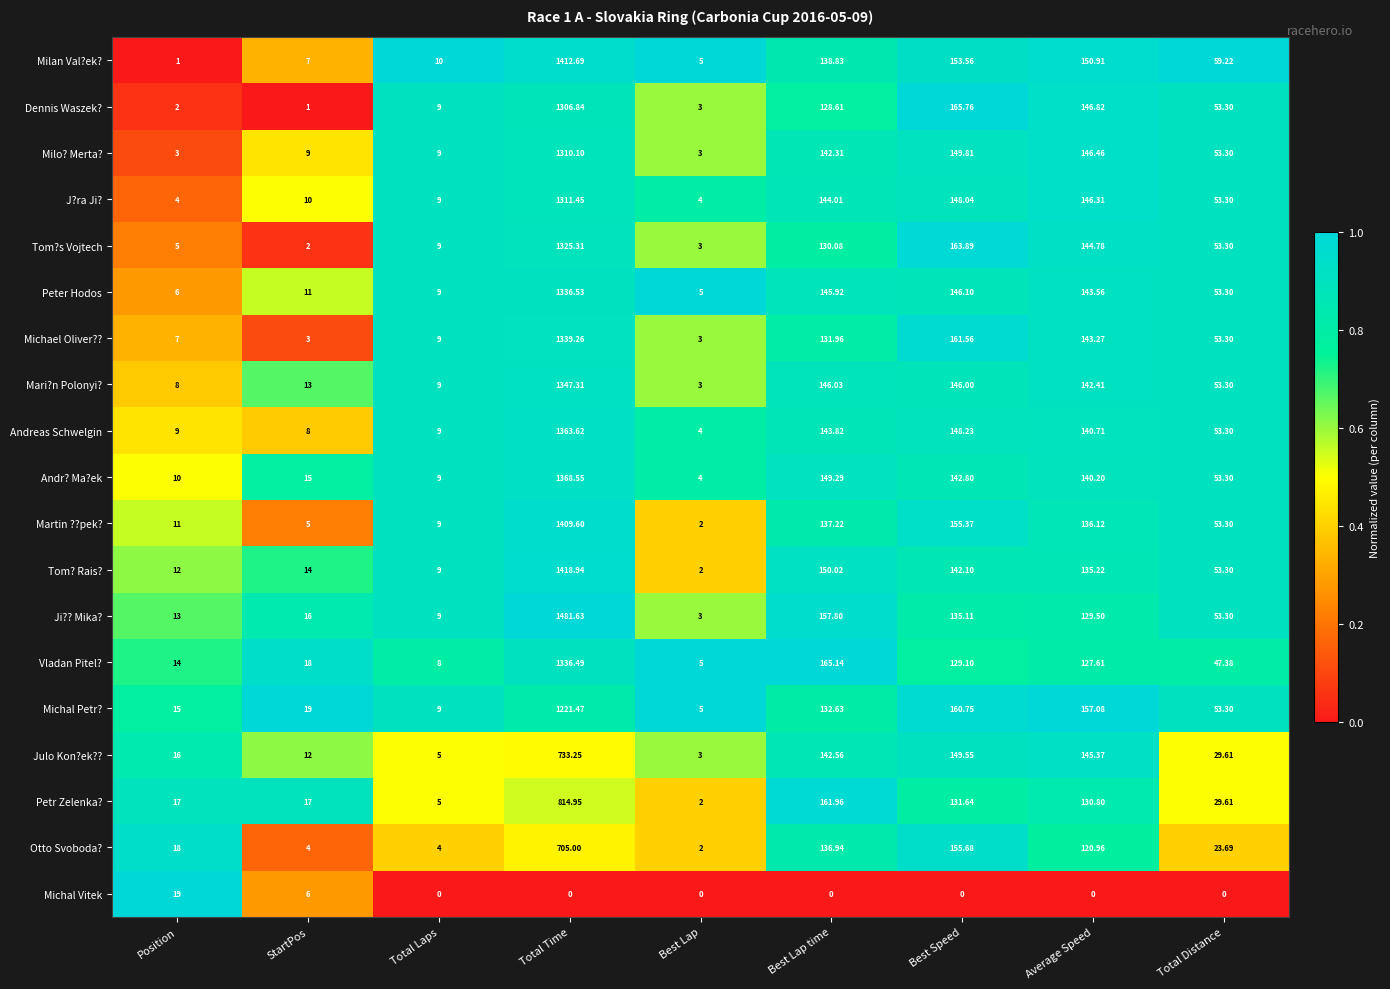

What is the greatest value displayed?

1481.6